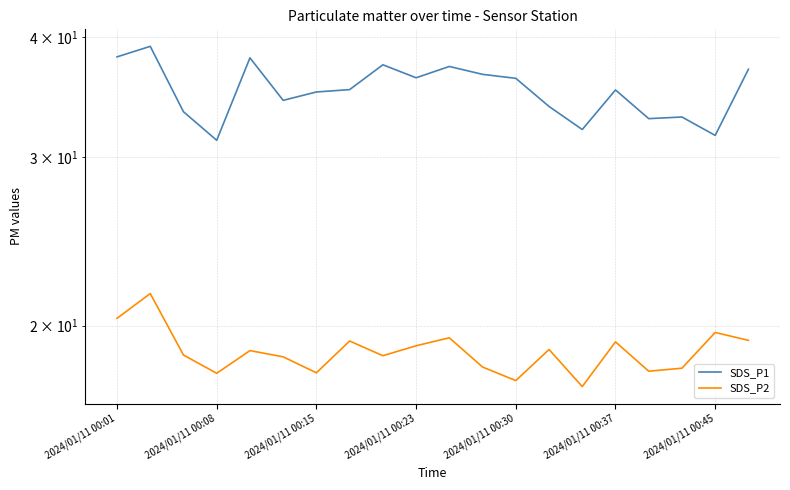

What is the highest value of the SDS_P1 series?

39.1